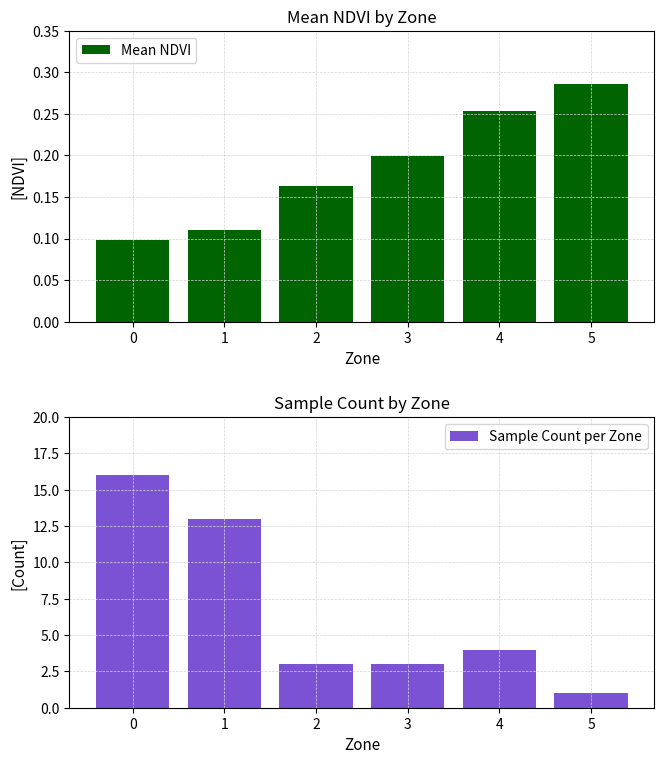

Which series has the largest range (max minus min)?

Sample Count per Zone